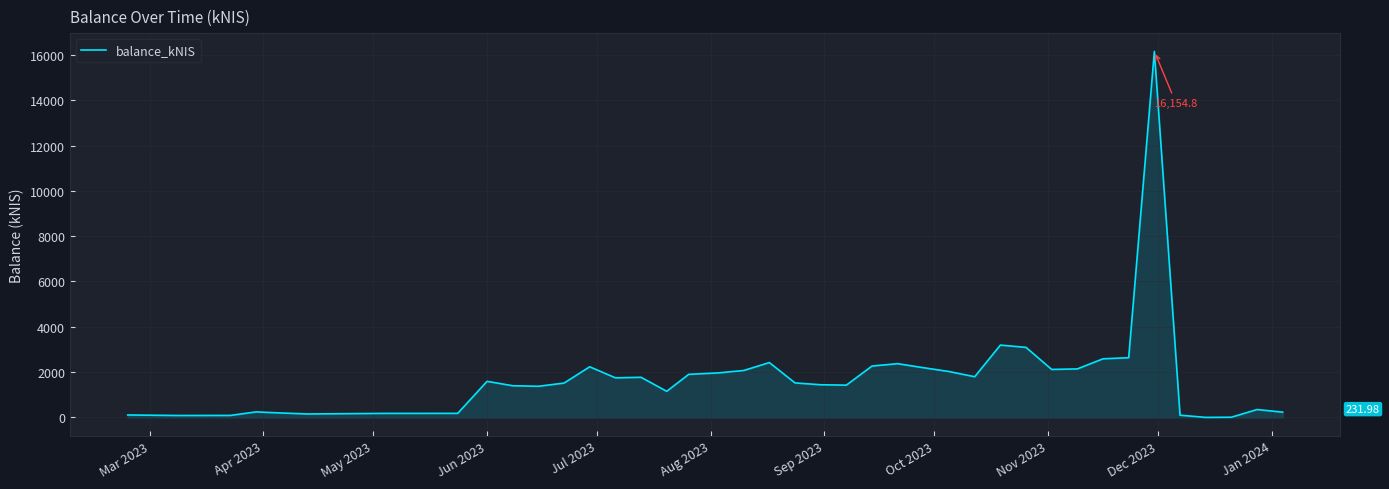

What is the difference between the maximum and minimum values?

16154.7